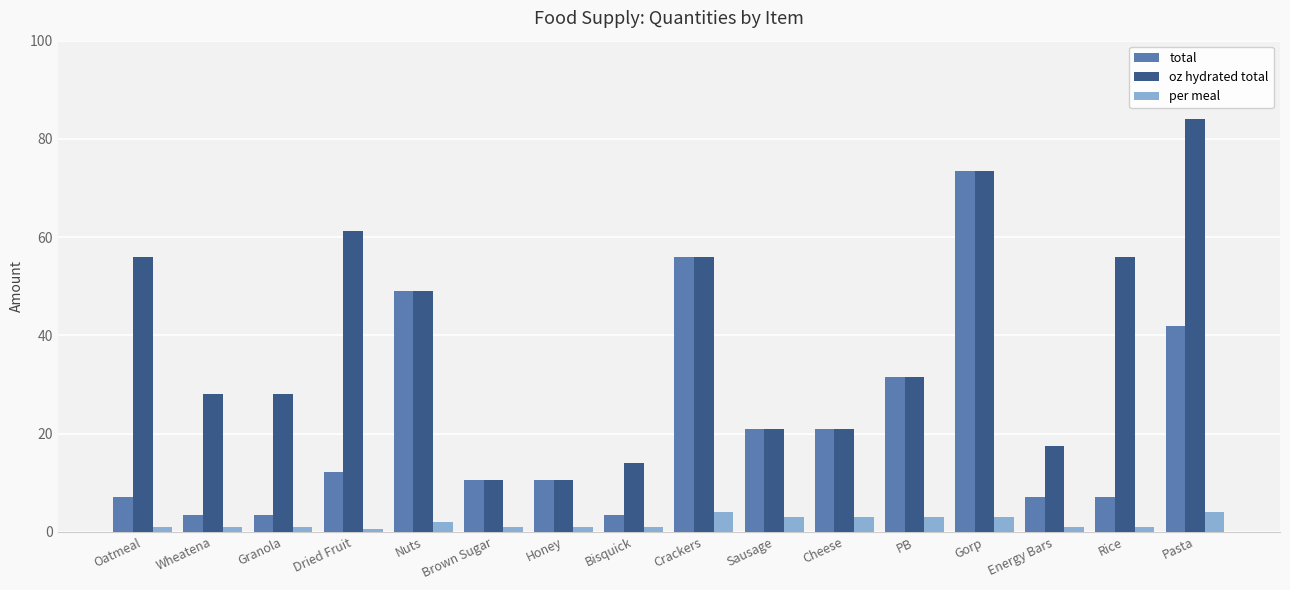

What value does the total series have at Crackers?

56.0